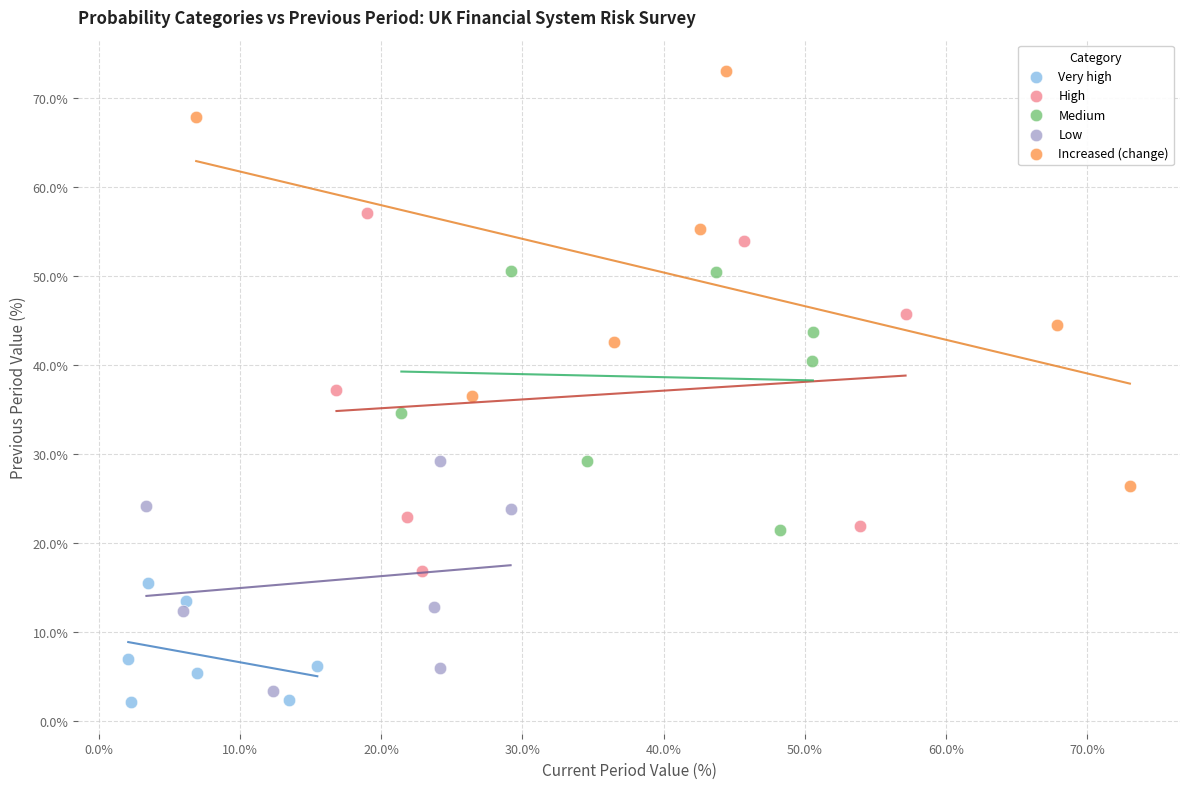

Which series has the widest spread of Y values?

Increased (change)